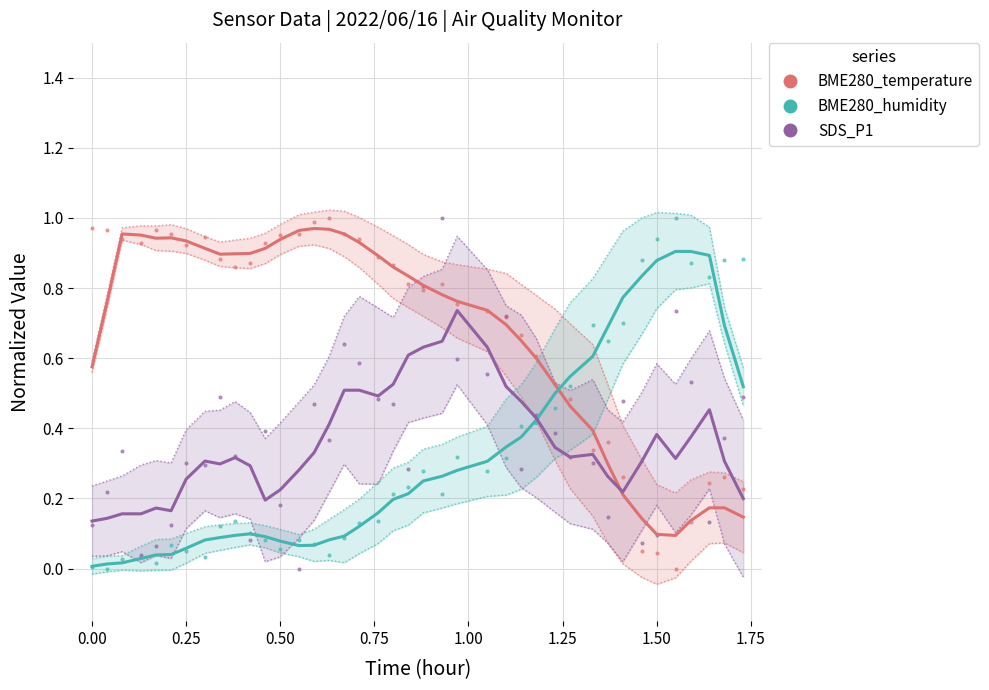

True or false: BME280_temperature has more than 1 interior local peaks.

True